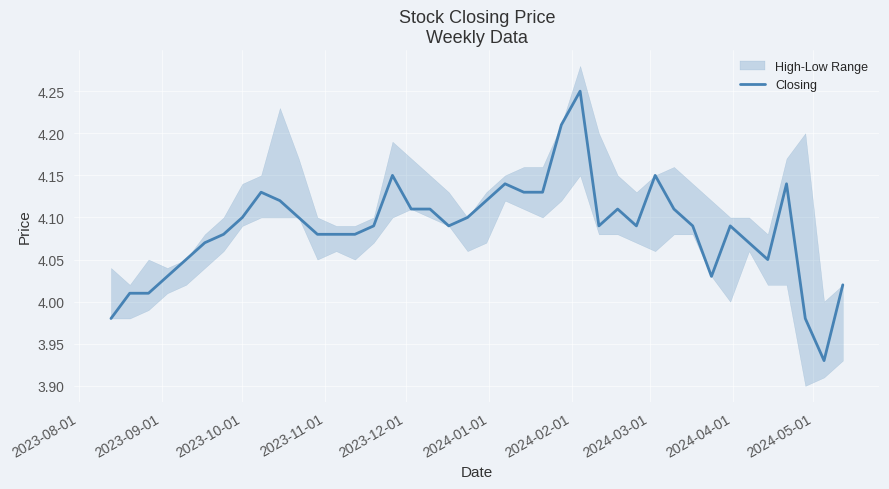

At which label does the data first exceed 4?

2023-09-01